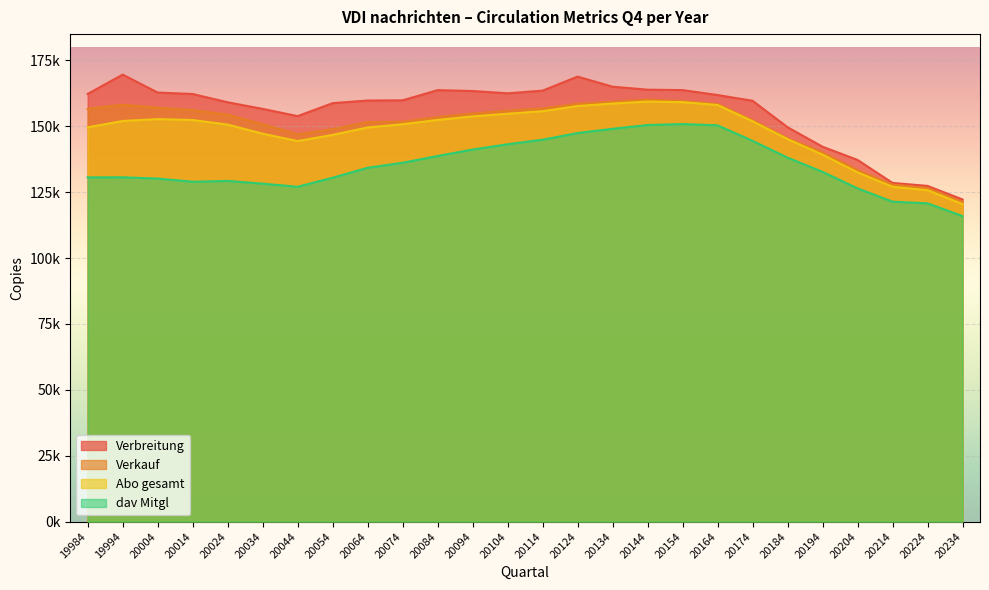

In dav Mitgl, how many points are higher than both neighbors (excluding endpoints)?

3